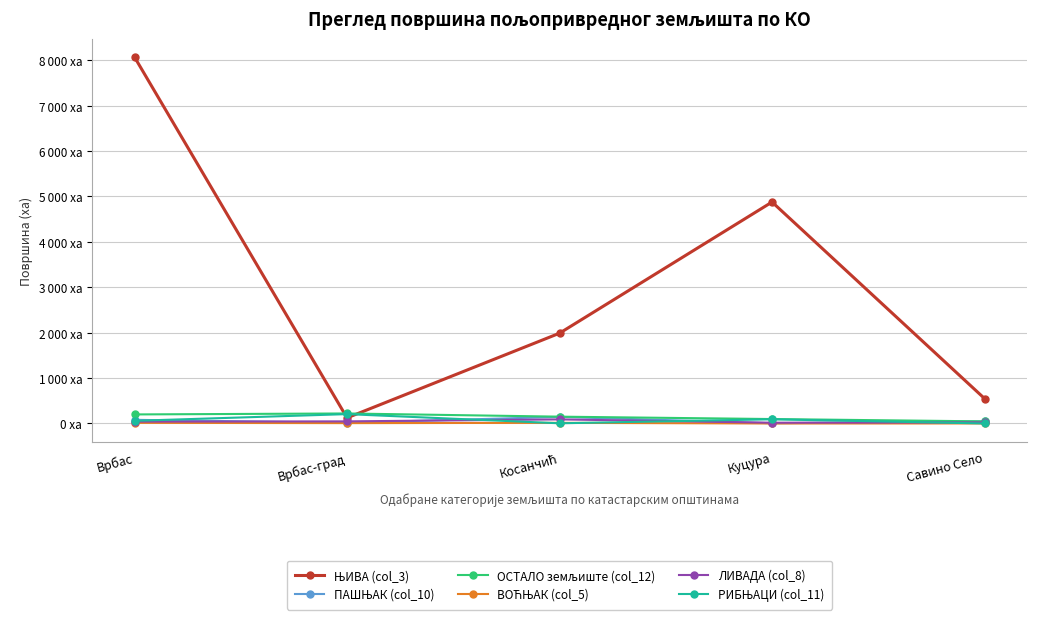

Is this an area chart (filled region under the line)?

No